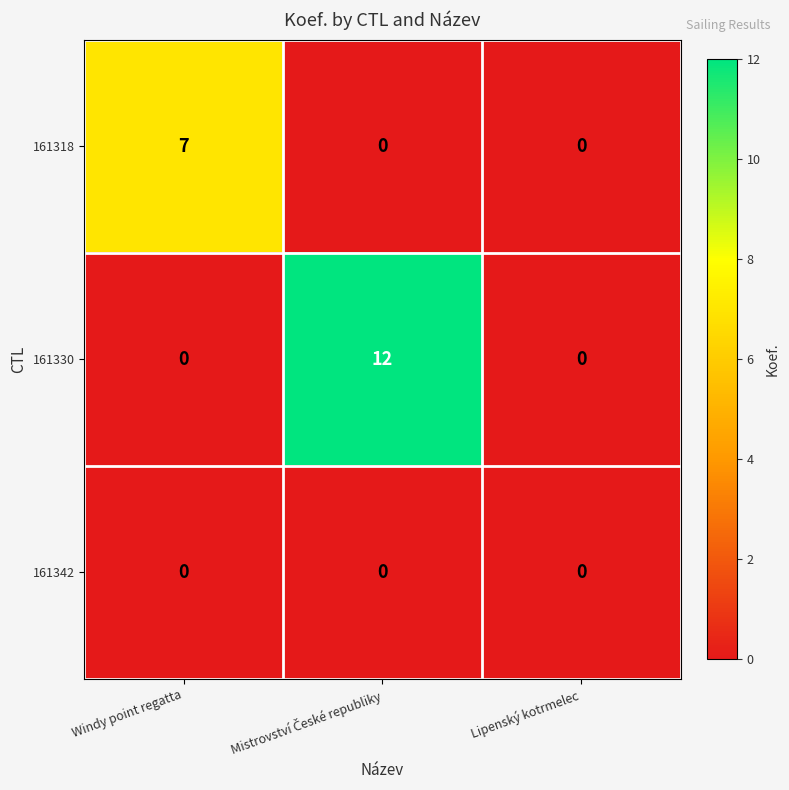

What is the difference between the maximum and minimum values in the 161330 series?

12